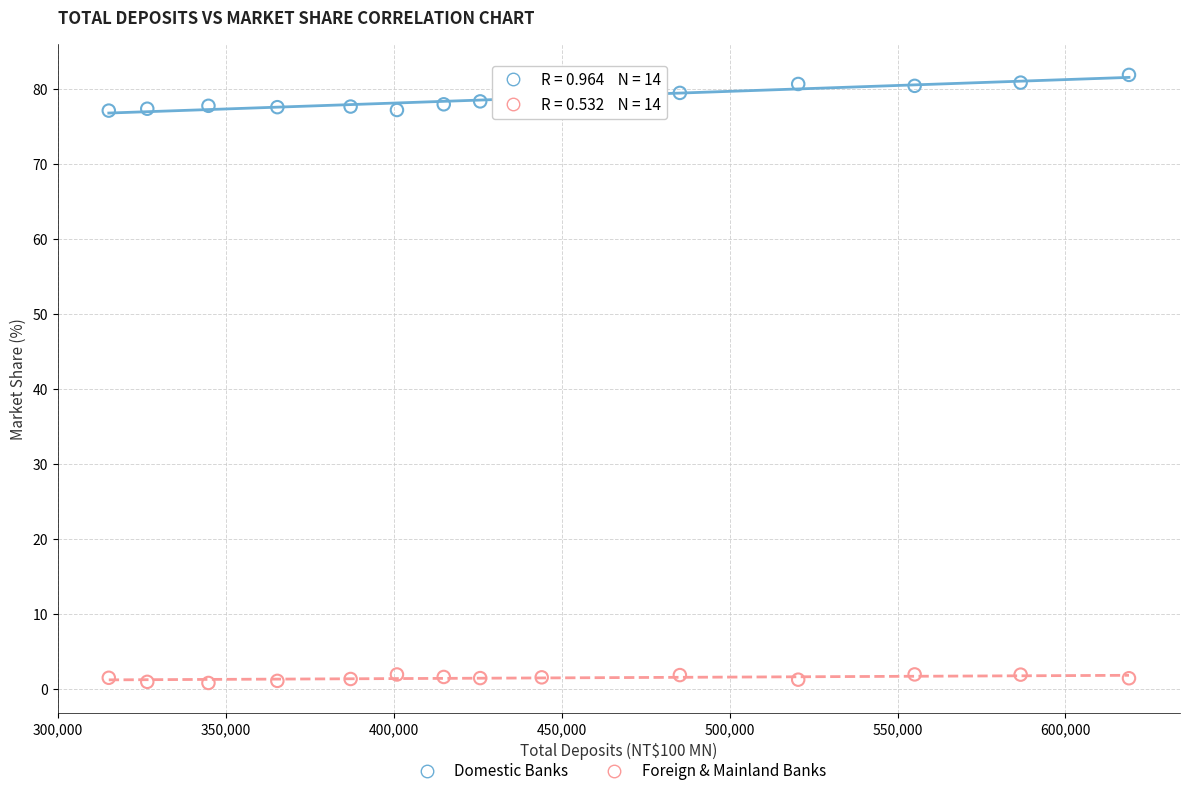

Across all data points, what is the range of X values (max minus min)?

303778.0